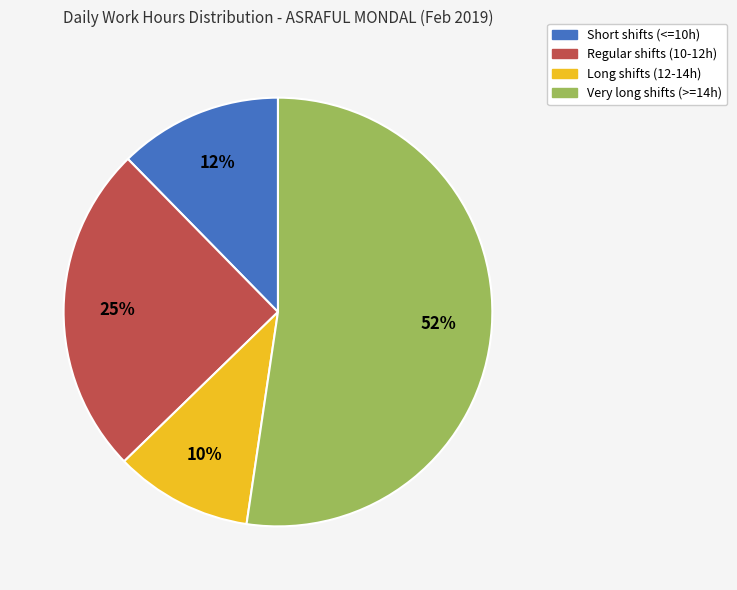

To the nearest percent, what is the average slice percentage?

25%